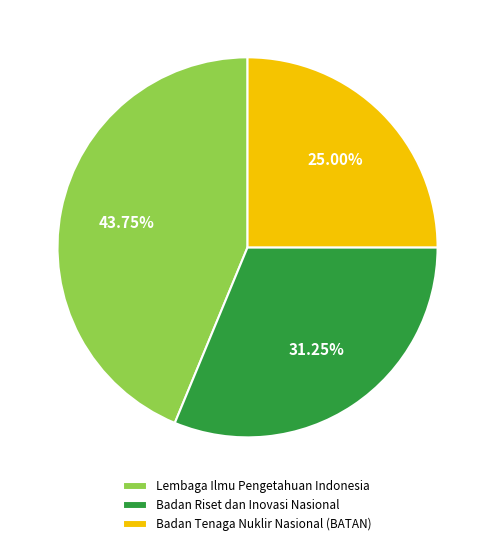

Is the sum of Lembaga Ilmu Pengetahuan Indonesia and Badan Tenaga Nuklir Nasional (BATAN) greater than half?

Yes